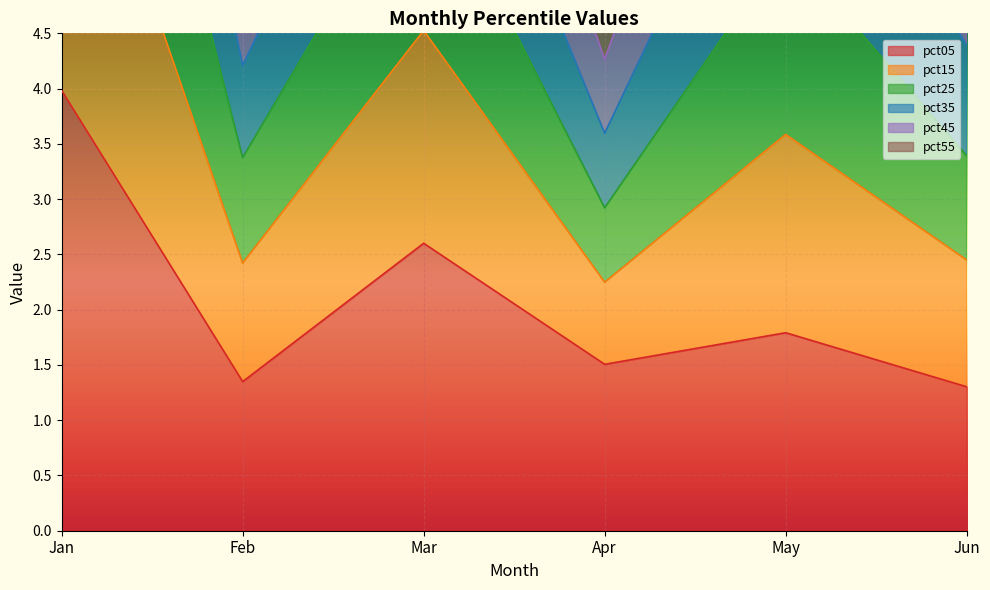

At which label is pct35 closest to 10?

Mar